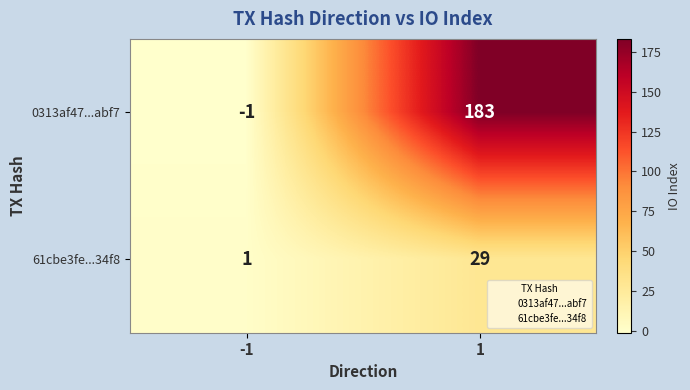

What is the difference between the 0313af47...abf7 values at -1 and 1?

184